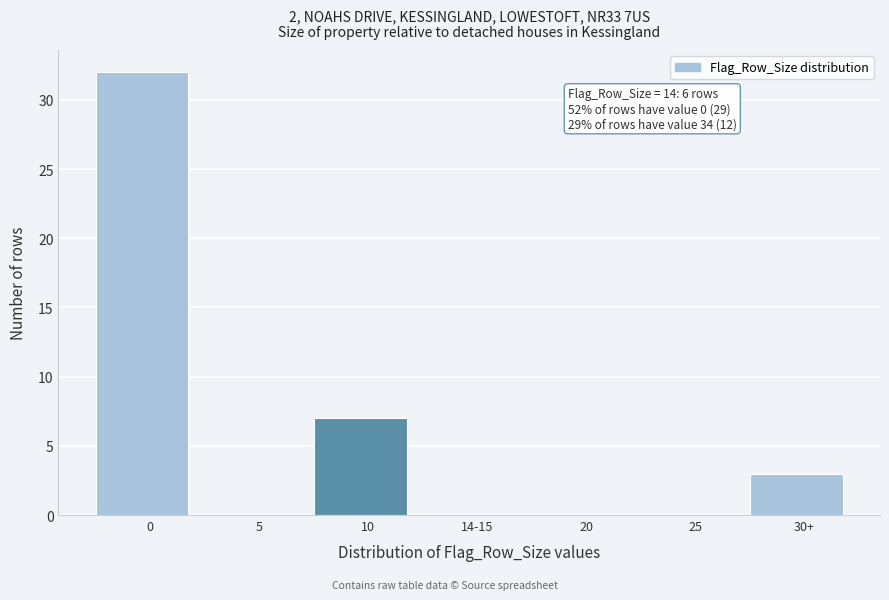

Reading left to right, transcribe all the data shown in this chart.

0=32	5=0	10=7	14-15=0	20=0	25=0	30+=3